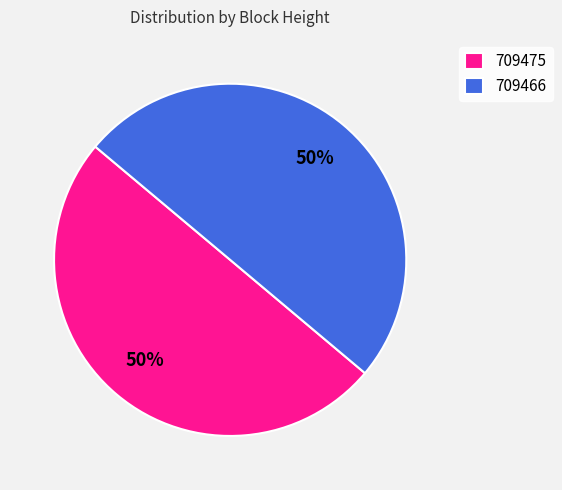

Combined, do 709466 and 709475 account for over 50%?

Yes